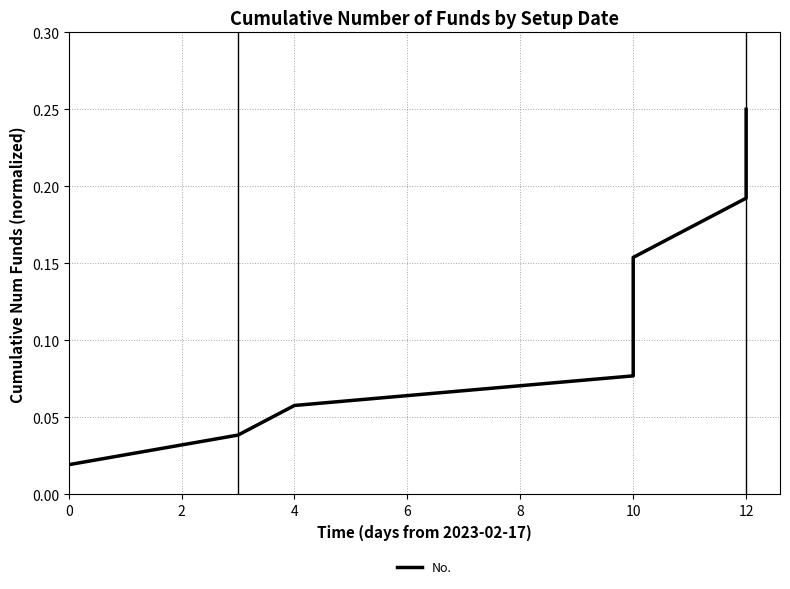

What is the average value?

0.1